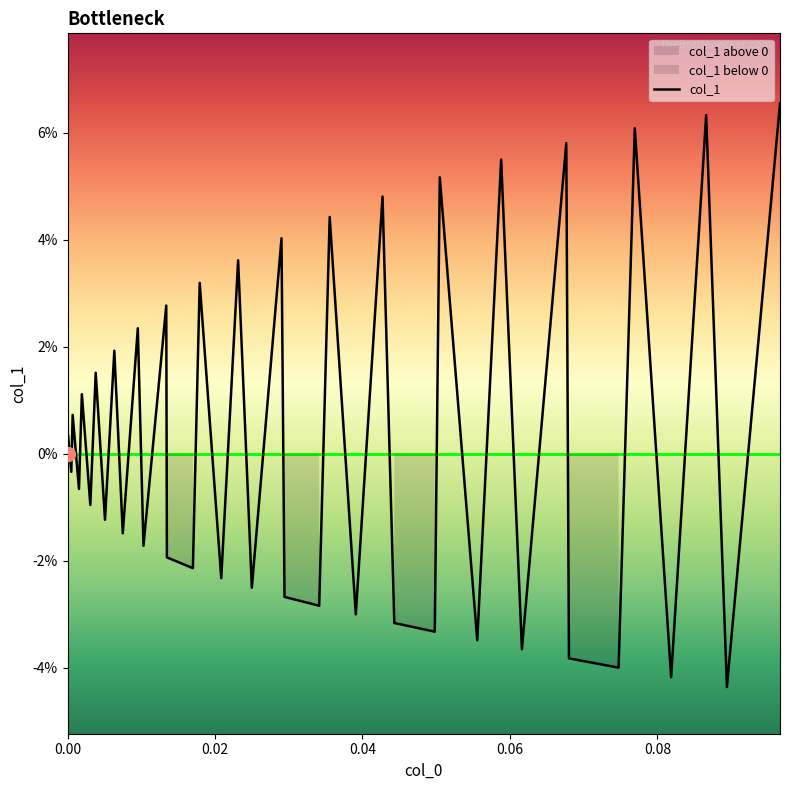

How many interior local peaks (higher than both neighbors) does the data have?

17